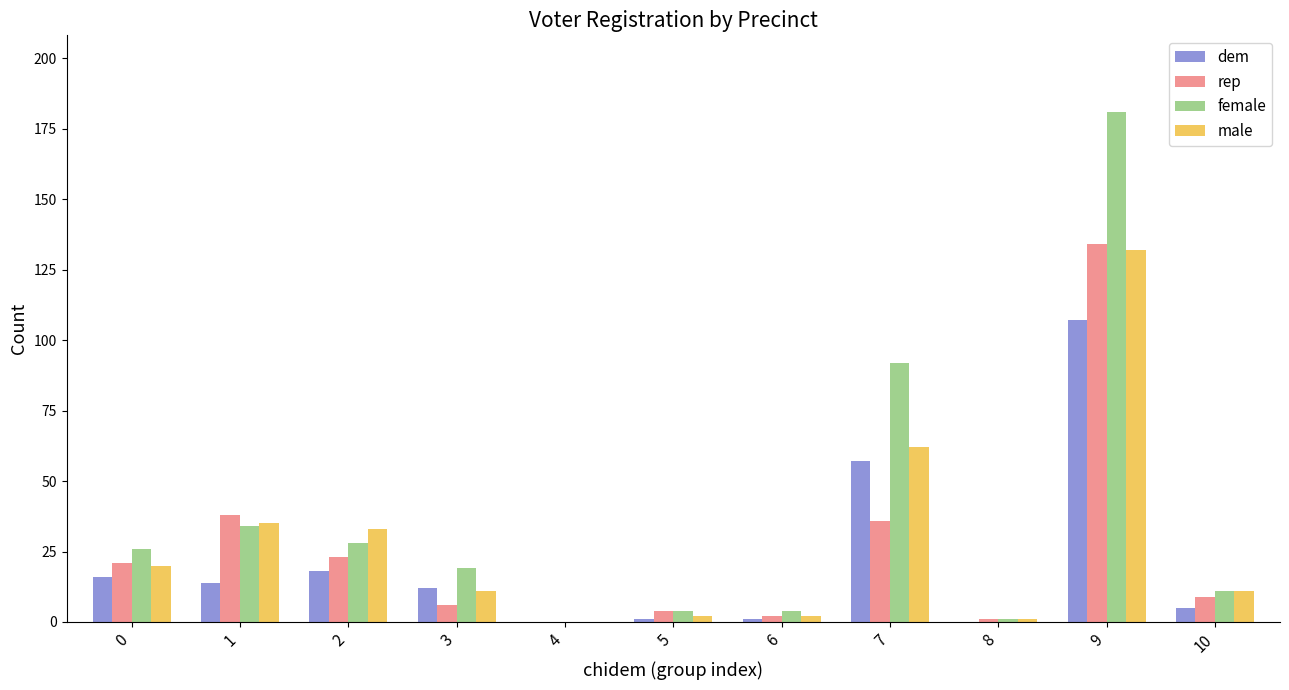

Count the number of categories in the chart.

11